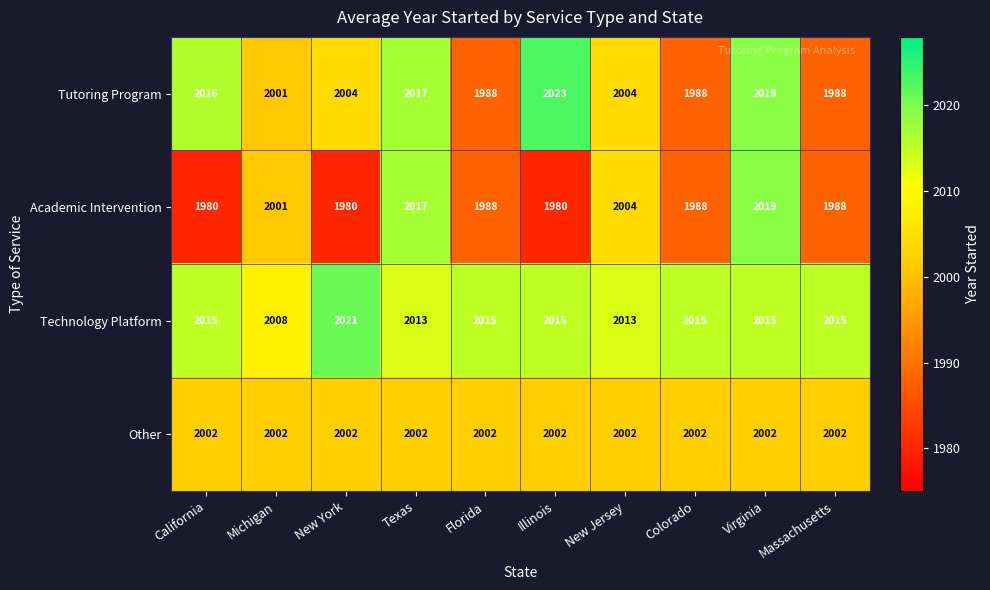

How many series are shown in this chart?

4